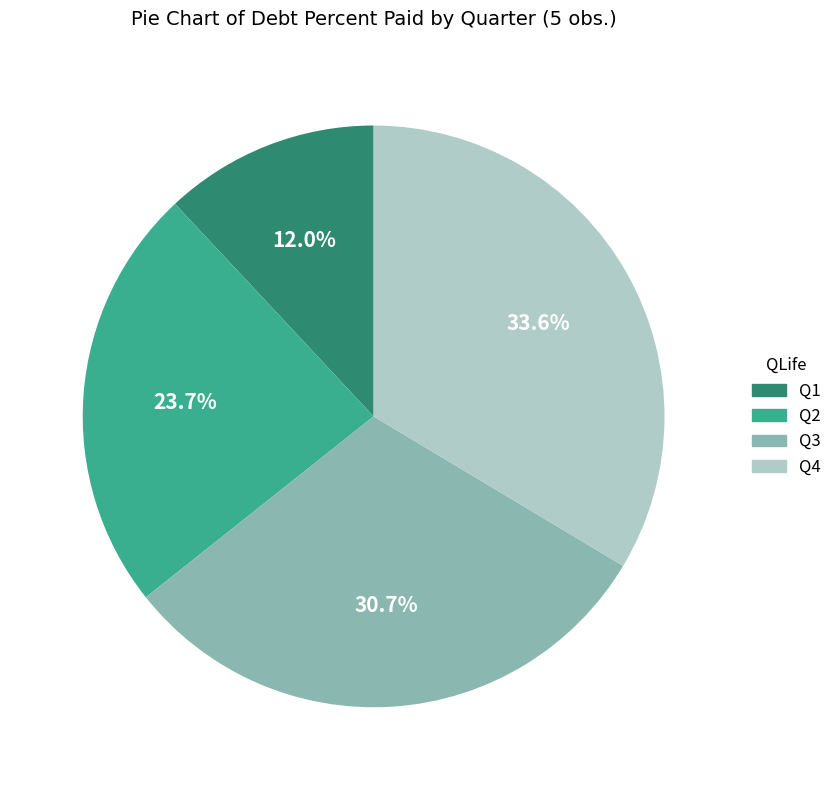

Is there any slice that represents more than half of the pie?

No